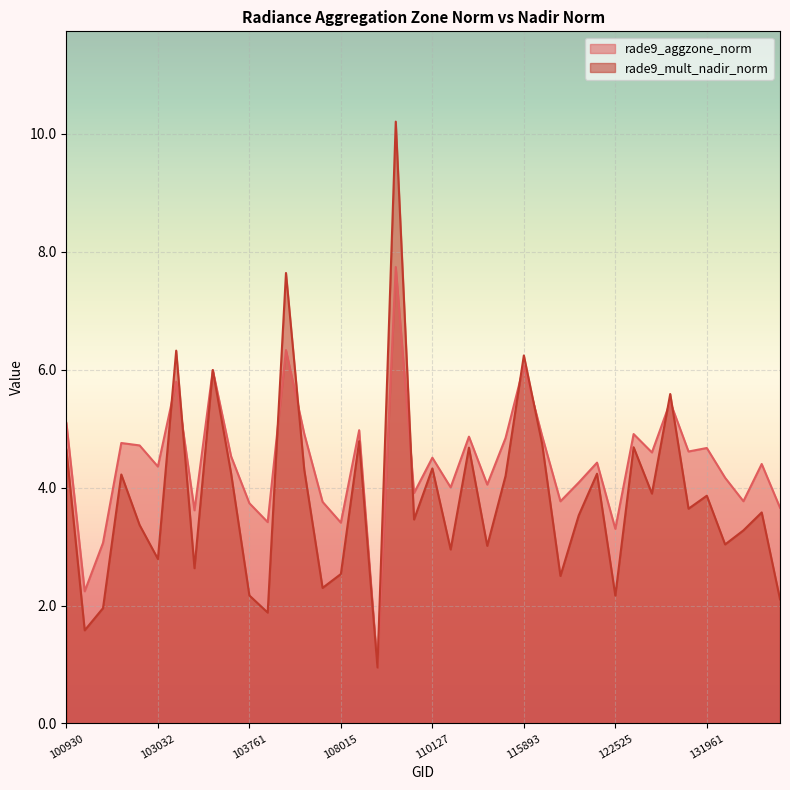

How many intersections are there between rade9_mult_nadir_norm and rade9_aggzone_norm?

9